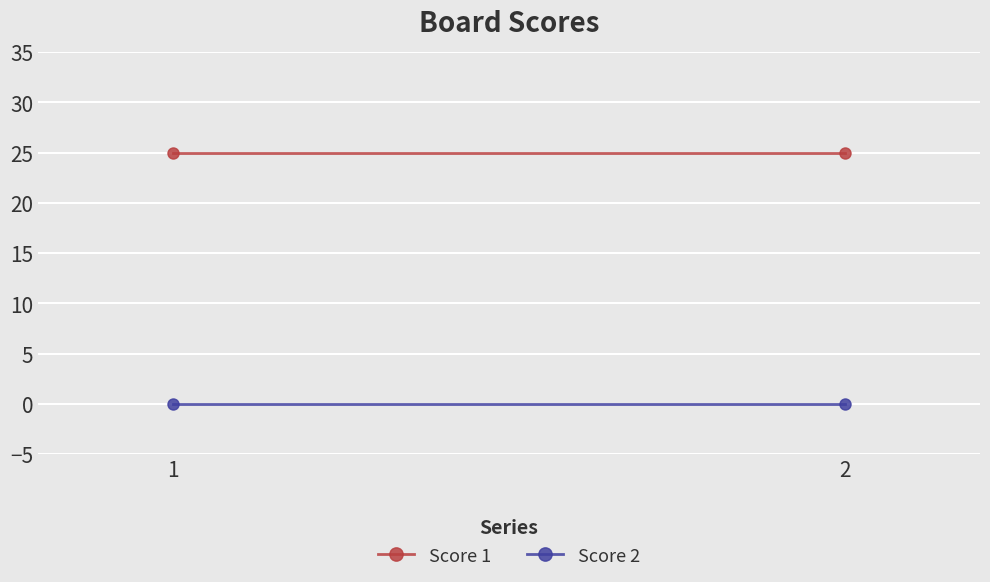

What is the total value across all series at 2?

25